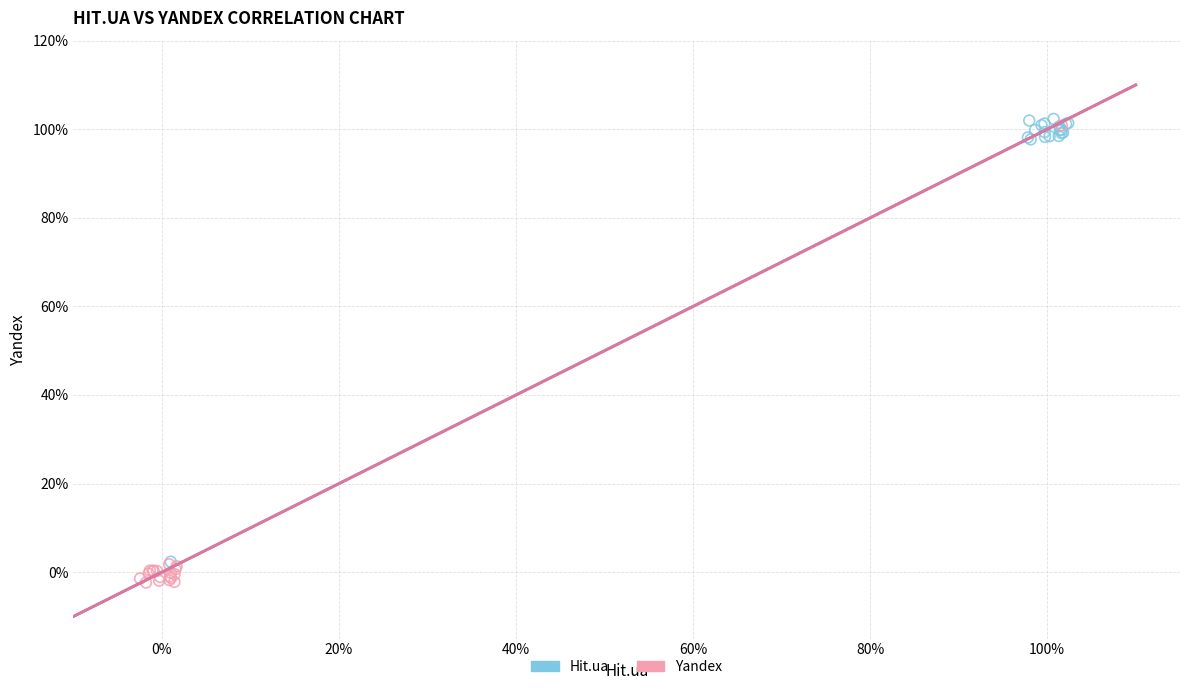

Which series has the largest Y range (max minus min)?

Yandex